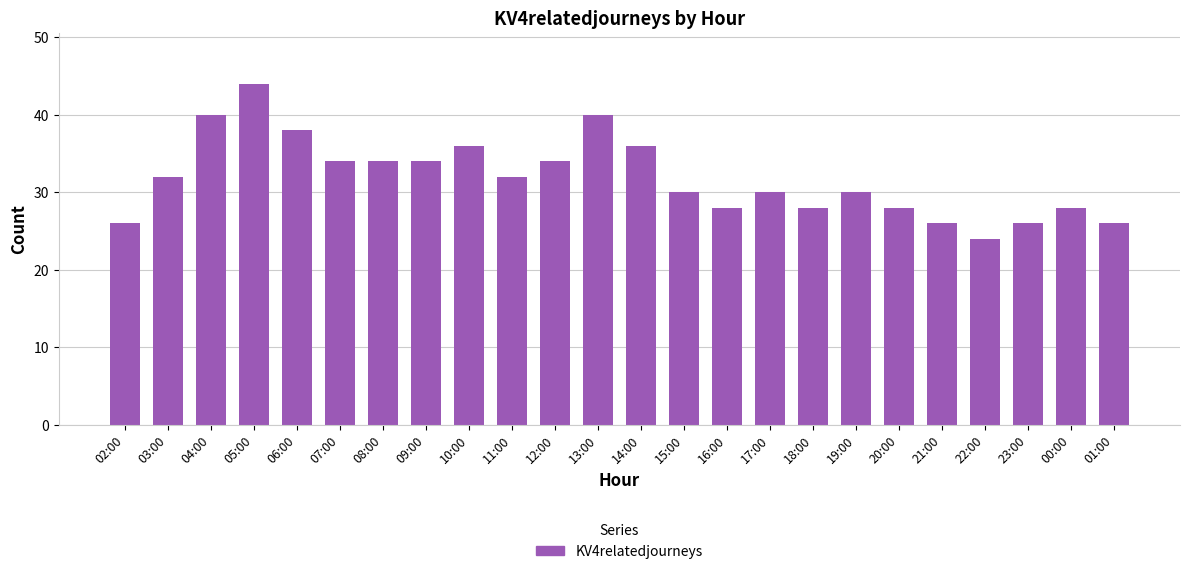

What is the sum of all values?

764